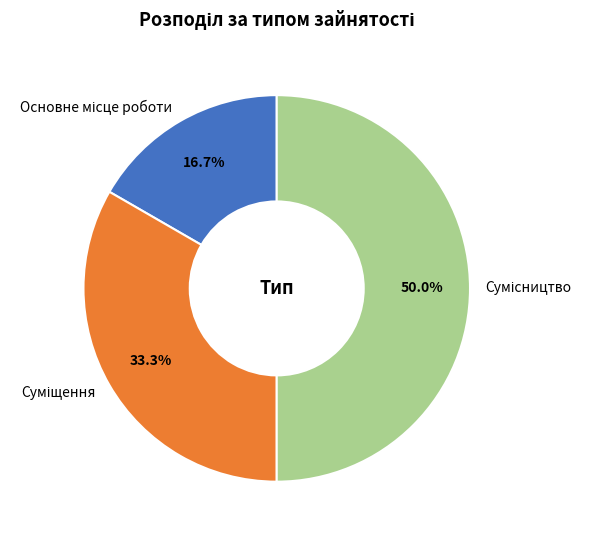

Count the number of slices in the pie.

3